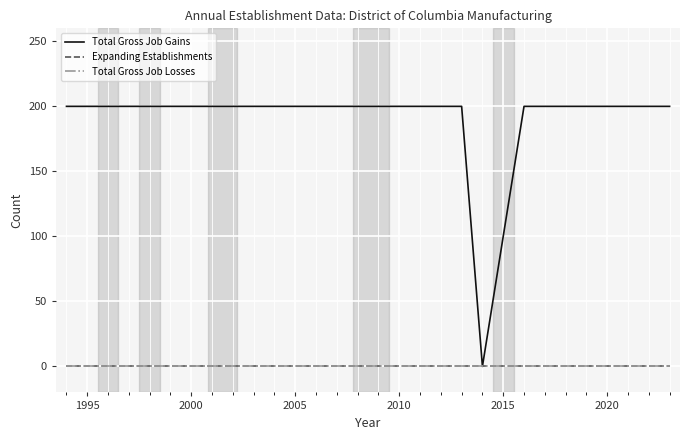

Does the chart have visible grid lines?

Yes